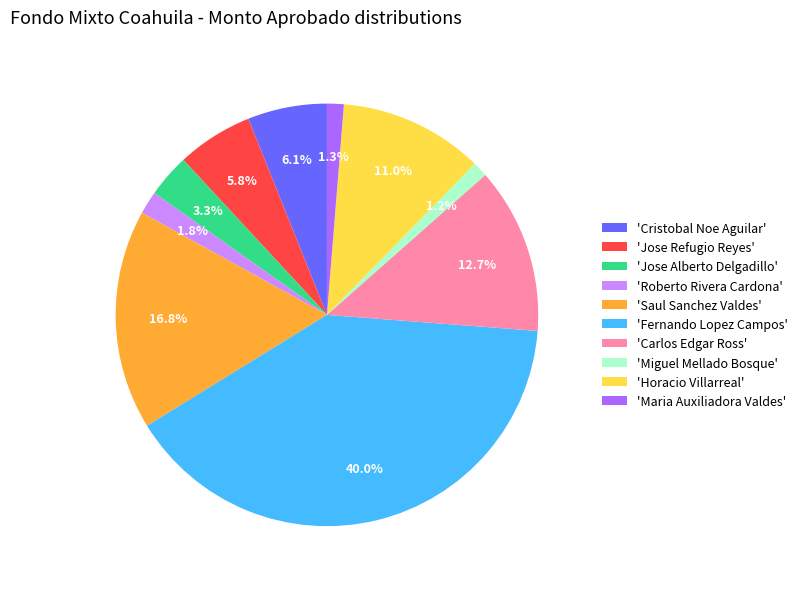

Count the number of slices in the pie.

10